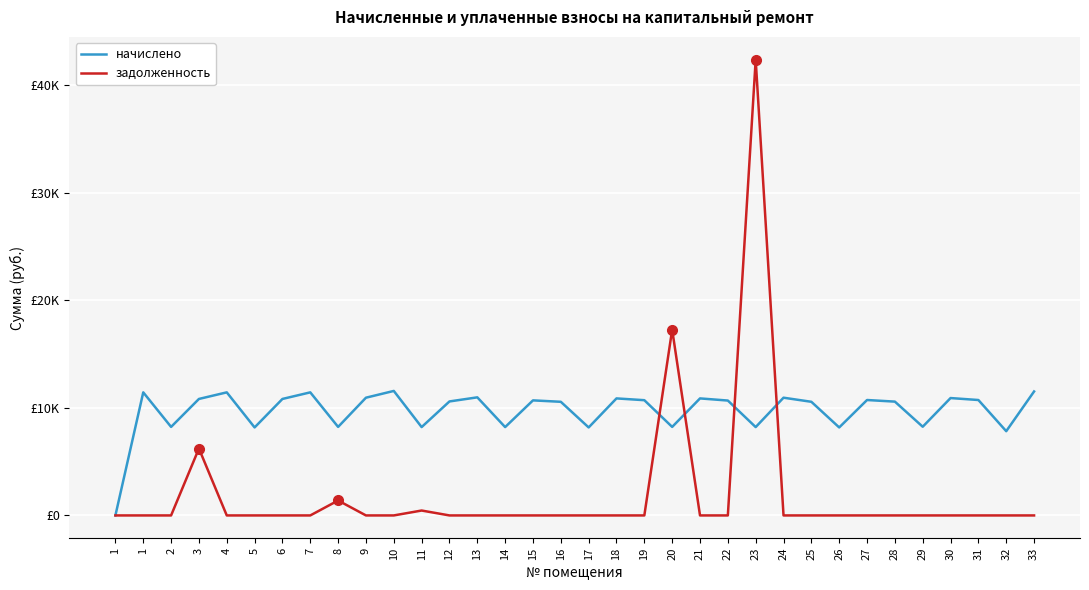

Is this an area chart (filled region under the line)?

No